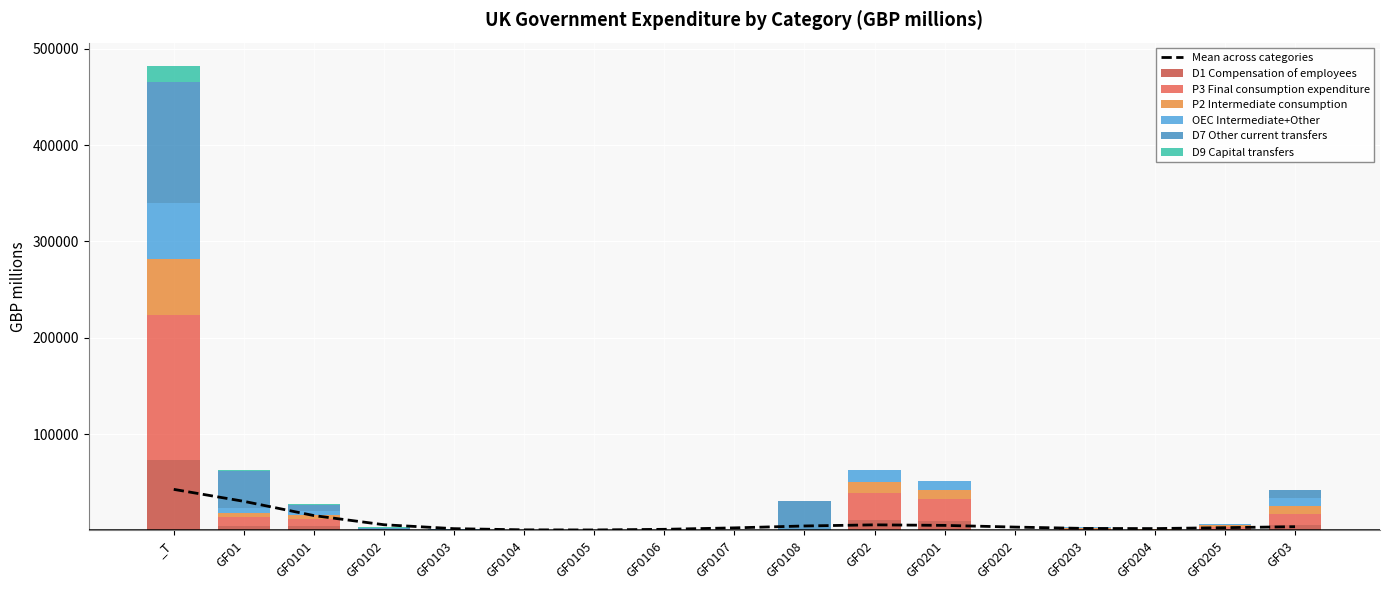

Which category has the lowest value in the P3 Final consumption expenditure series?

GF0108